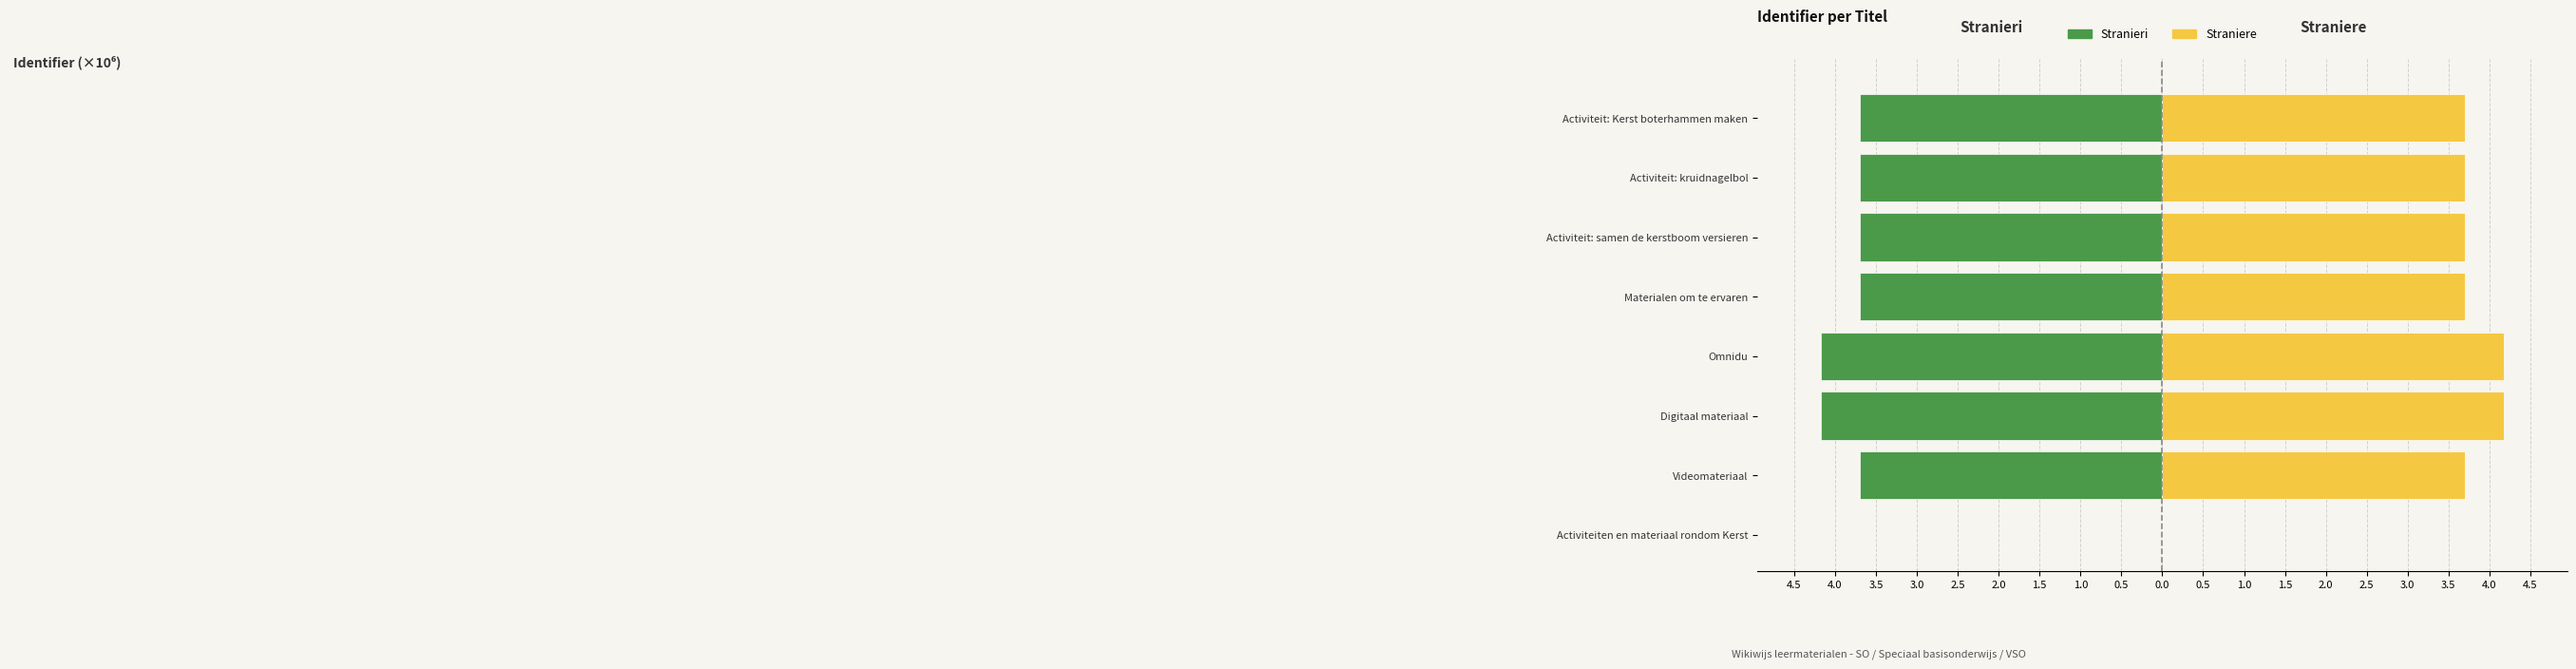

Rank the series at Activiteit: samen de kerstboom versieren from highest to lowest value.

Straniere, Stranieri